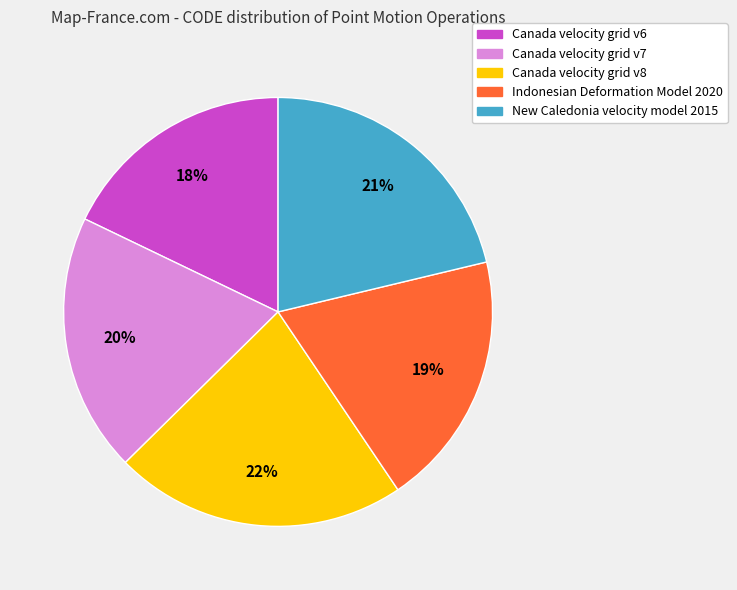

Which has a higher value, Canada velocity grid v8 or Canada velocity grid v7?

Canada velocity grid v8